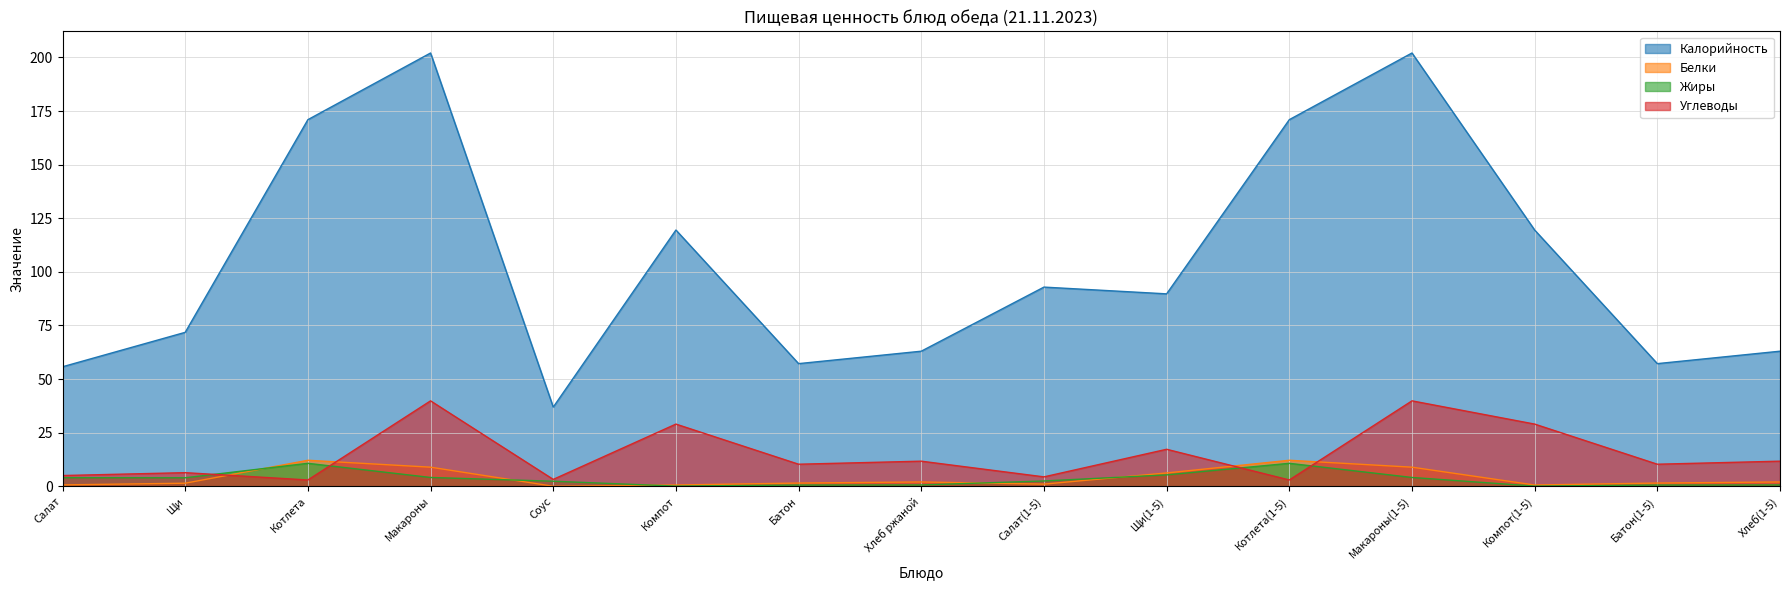

How many interior local valleys does the Жиры series have?

3